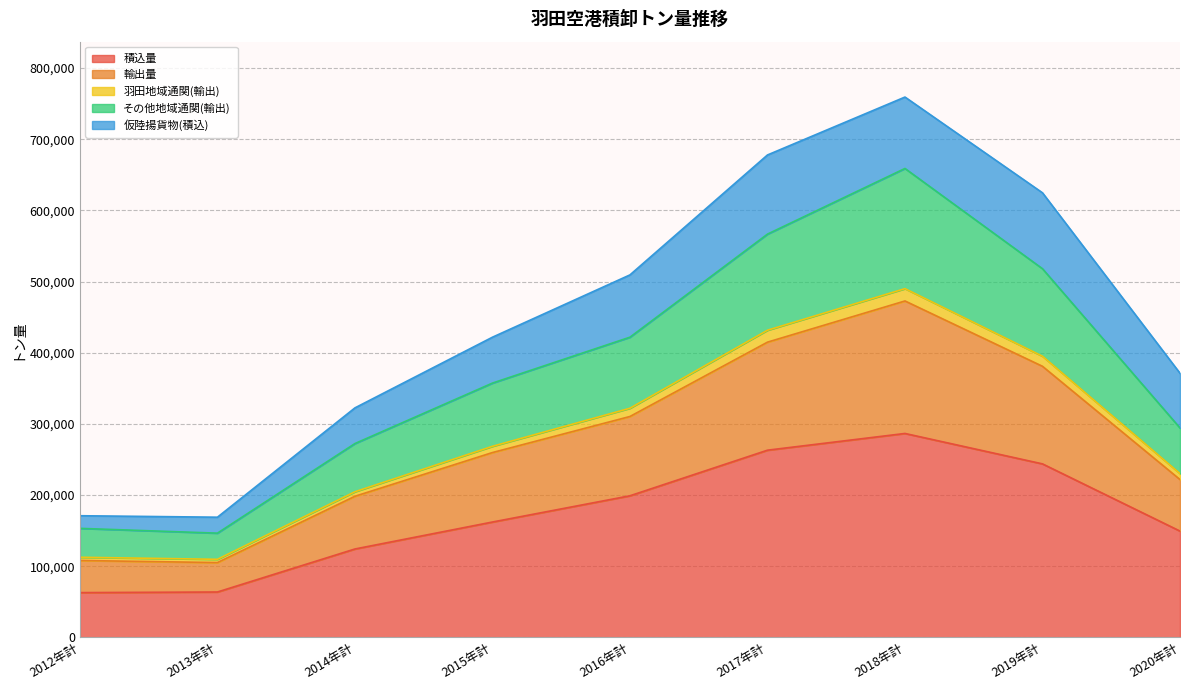

Which category has the highest value in the 積込量 series?

2018年計